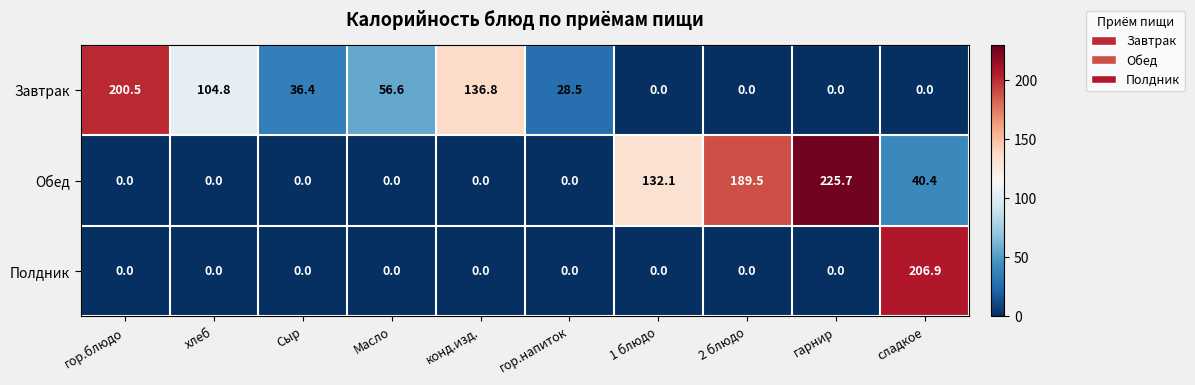

What is the total value across all series at 1 блюдо?

132.1